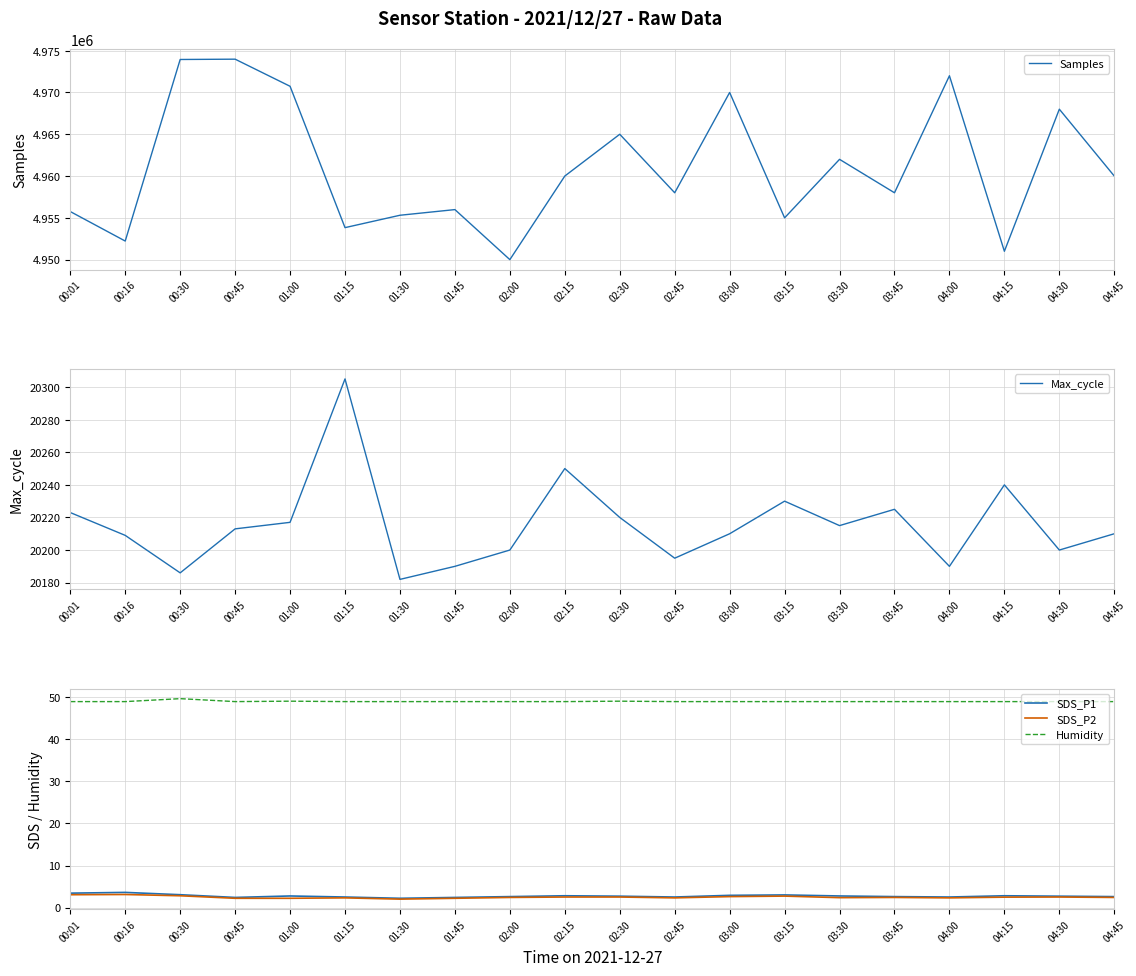

True or false: Humidity and Samples cross at least once.

False